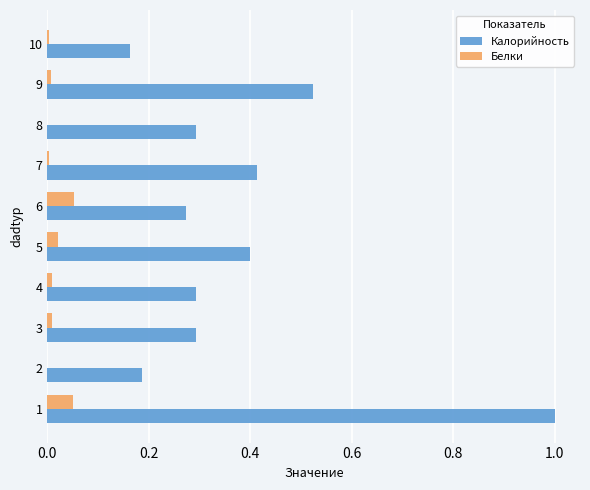

Which series changed the most between 3 and 5?

Калорийность